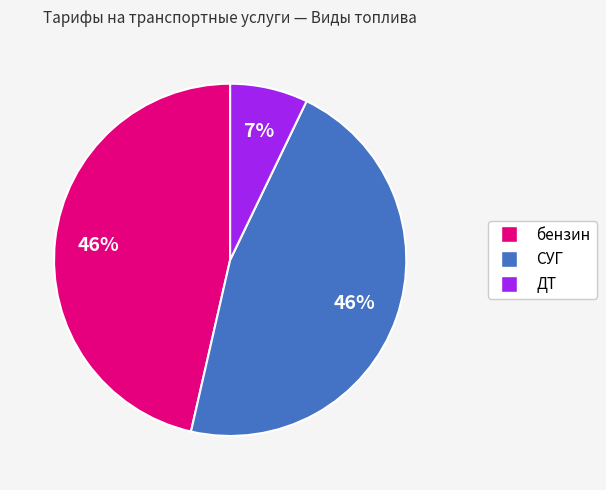

To the nearest percent, what portion does бензин represent?

46%